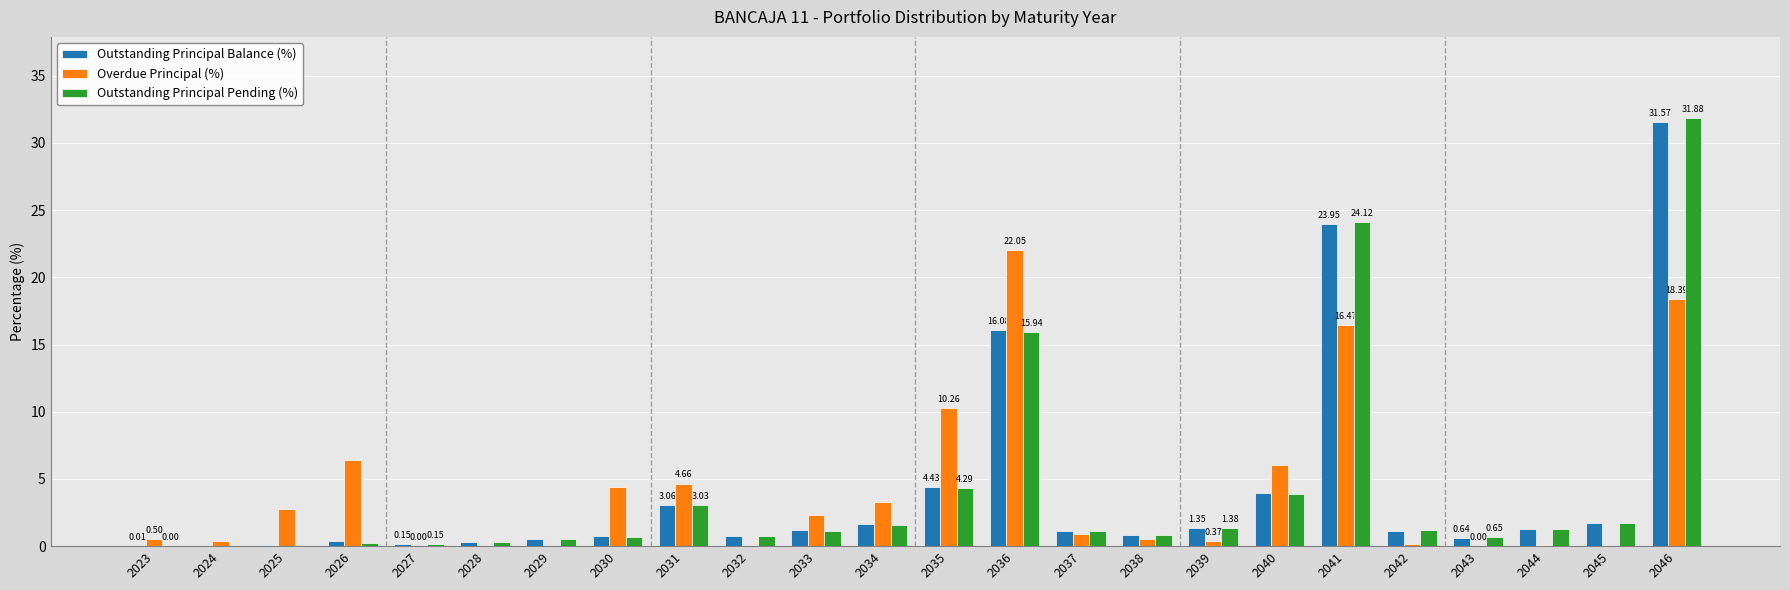

At which category is the sum across all series the highest?

2046